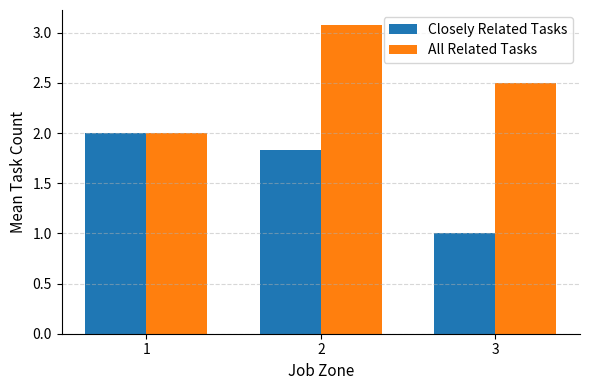

What is the lowest value of the All Related Tasks series?

2.0